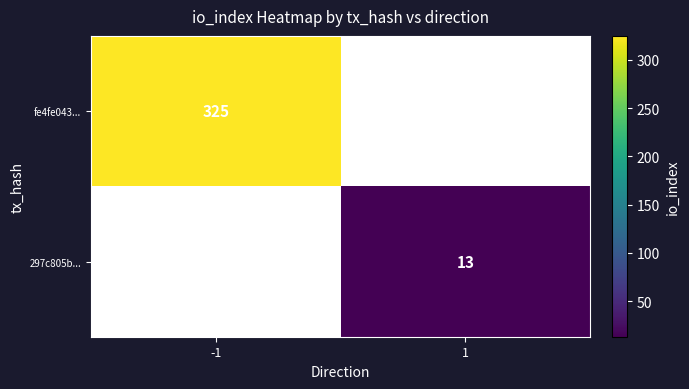

True or false: fe4fe043... has a value of 134 at -1.

False